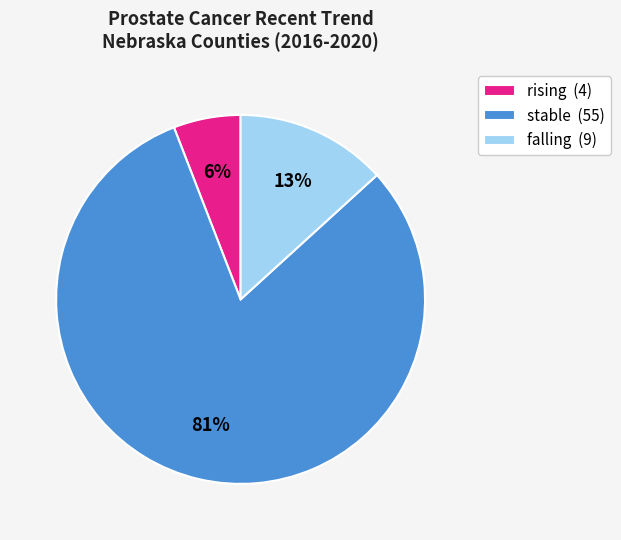

What is the majority slice?

stable